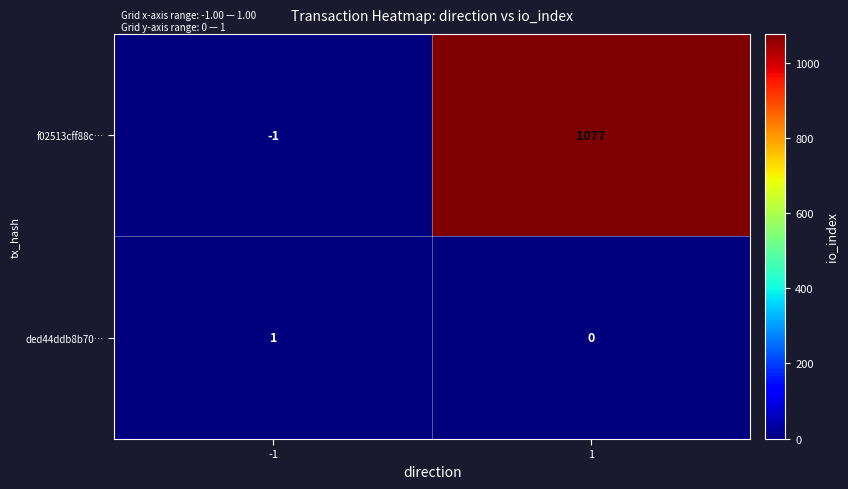

What is the difference between the highest and lowest values at 1?

1077